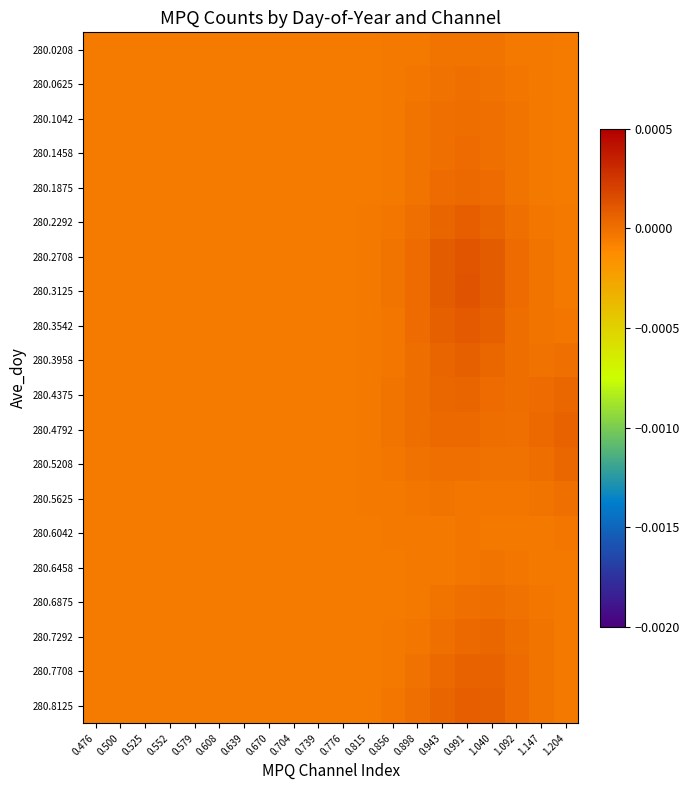

At which category does the chart reach its minimum across all series?

0.476